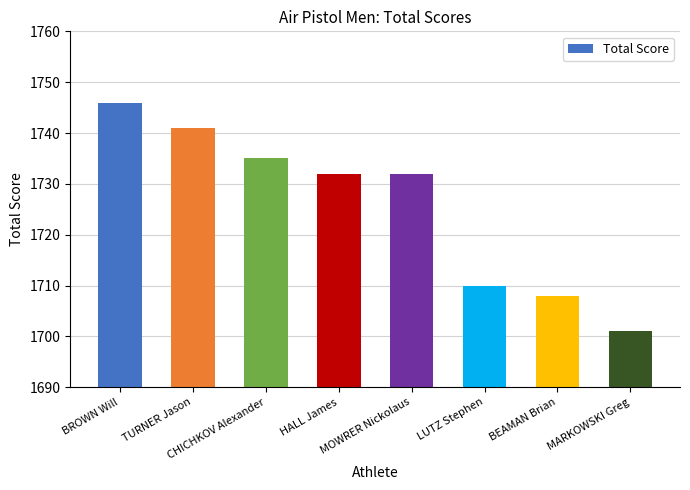

At which label does the data first exceed 1732?

BROWN Will